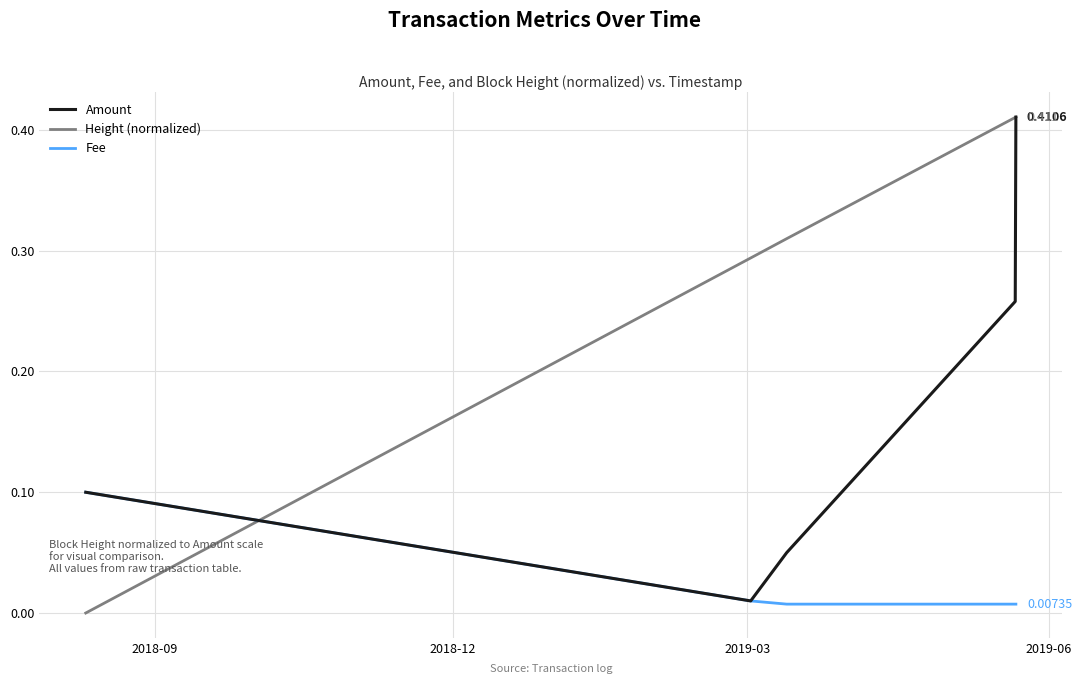

Is this an area chart (filled region under the line)?

No